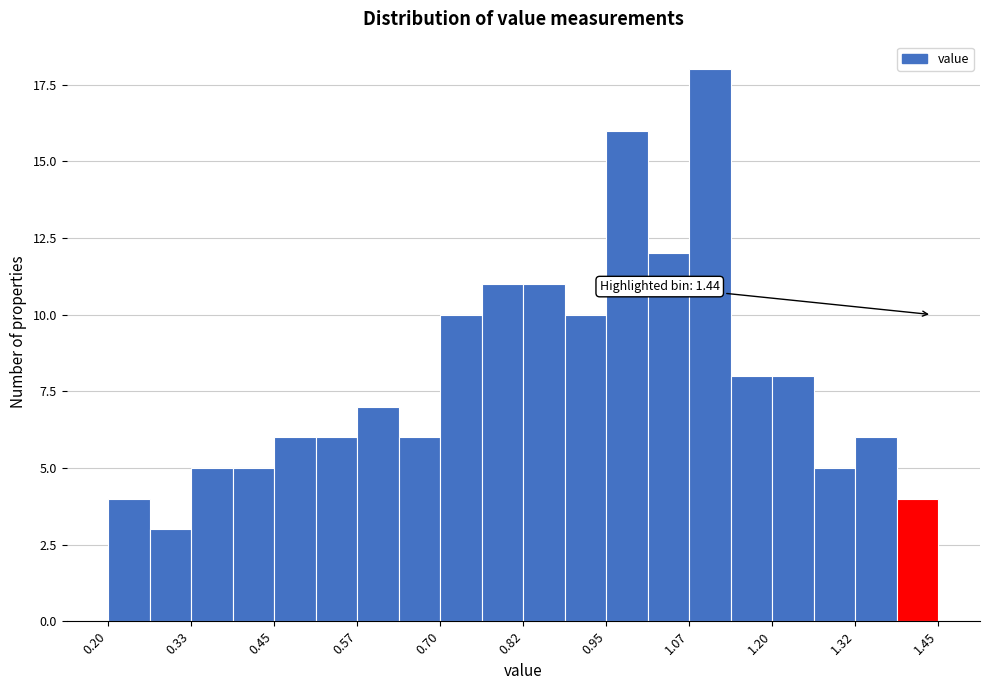

Read against the x-axis, roughly where is the centre of the tallest bar?

1.10